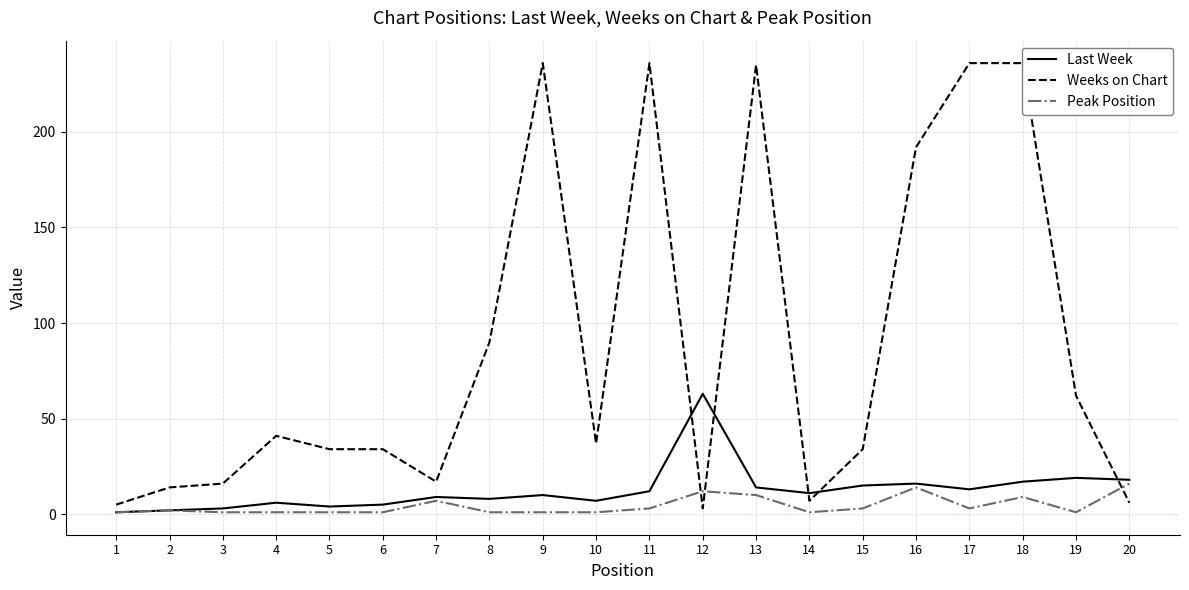

At which label does Last Week first exceed 11?

11